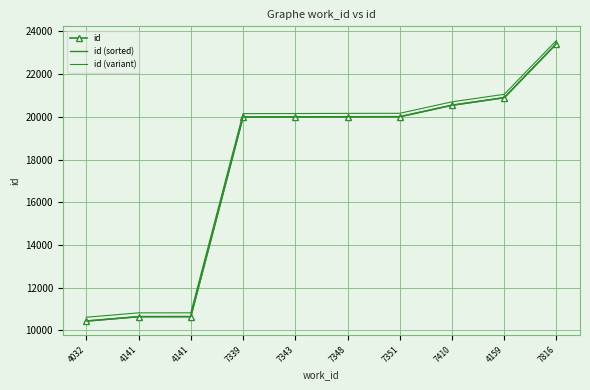

How many values in the id series exceed 20000?

4